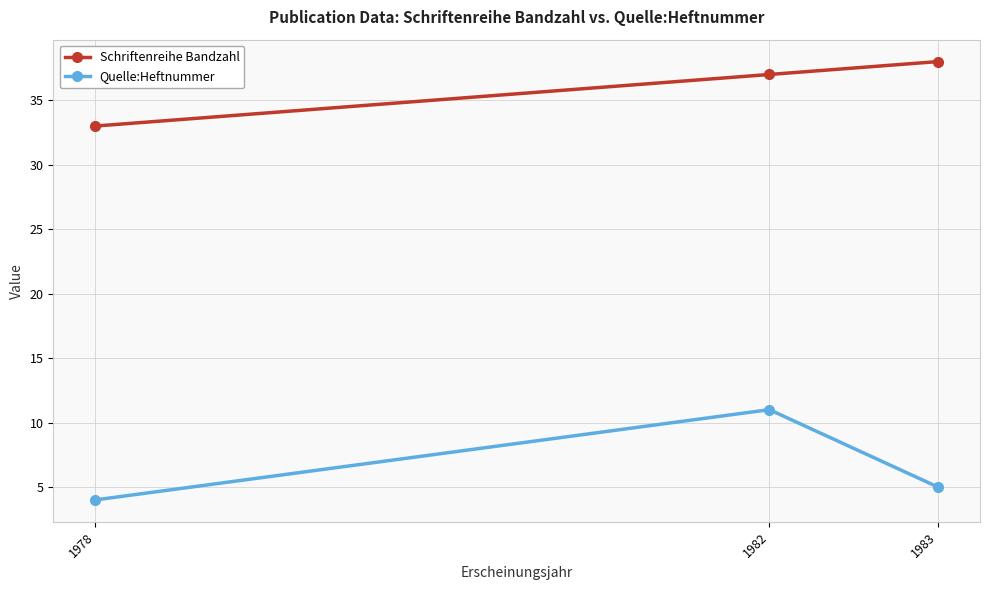

How many lines are shown in the chart?

2